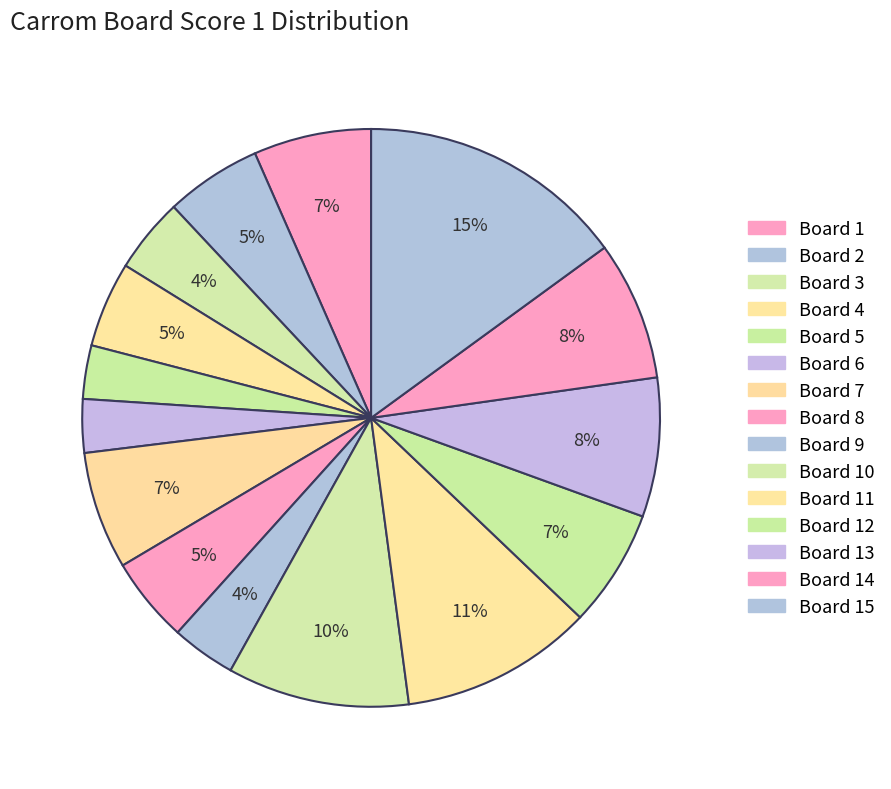

Which category has the smallest portion of the pie?

Board 5